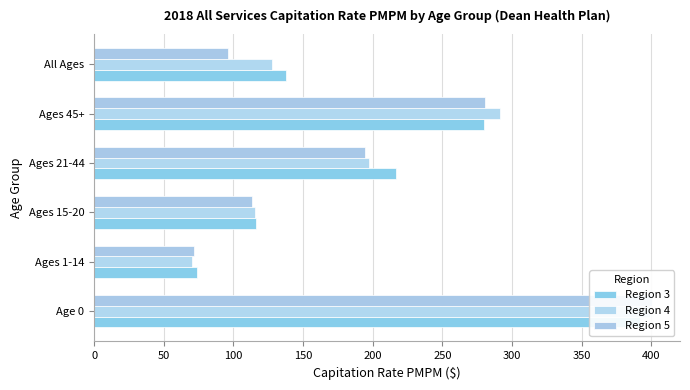

What is the difference between the maximum and second lowest values in the Region 4 series?

283.6